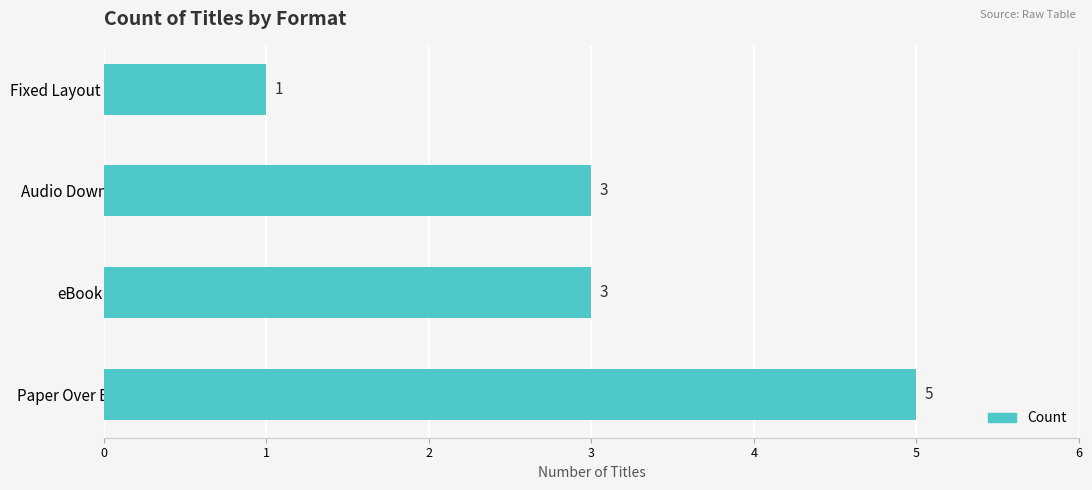

Reading bottom to top, list all the values displayed in this chart.

Paper Over Board=5	eBook=3	Audio Download=3	Fixed Layout eBook=1